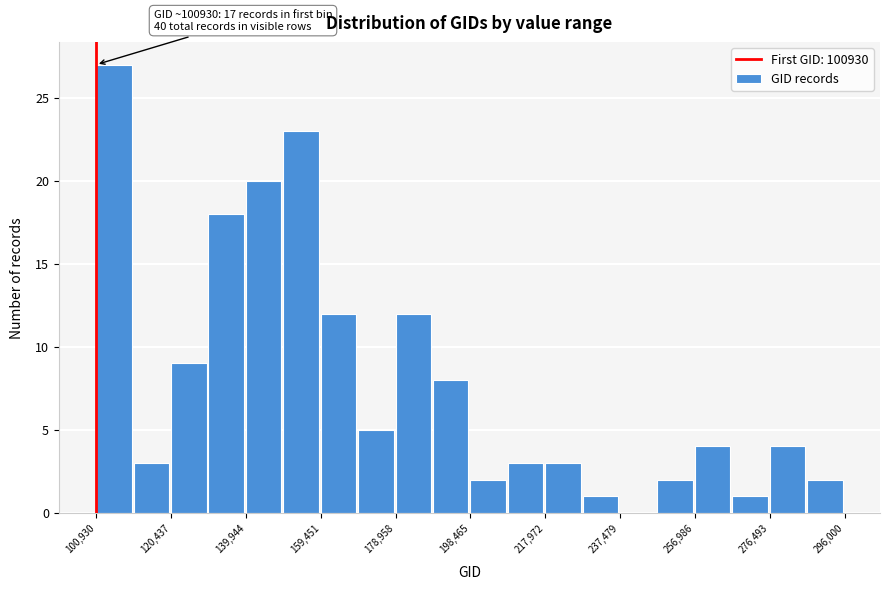

Over which range of the x-axis is the bar tallest?

100000 to 110000